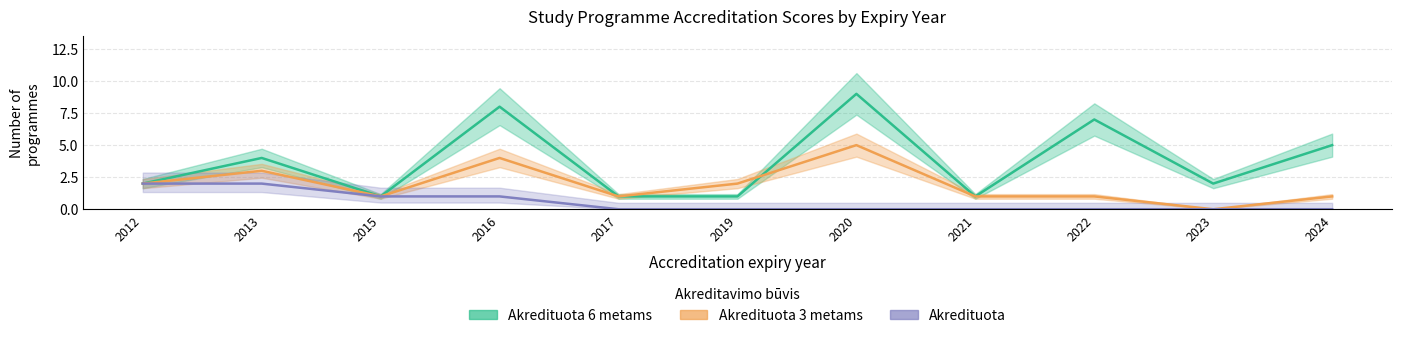

Is this an area chart (filled region under the line)?

No